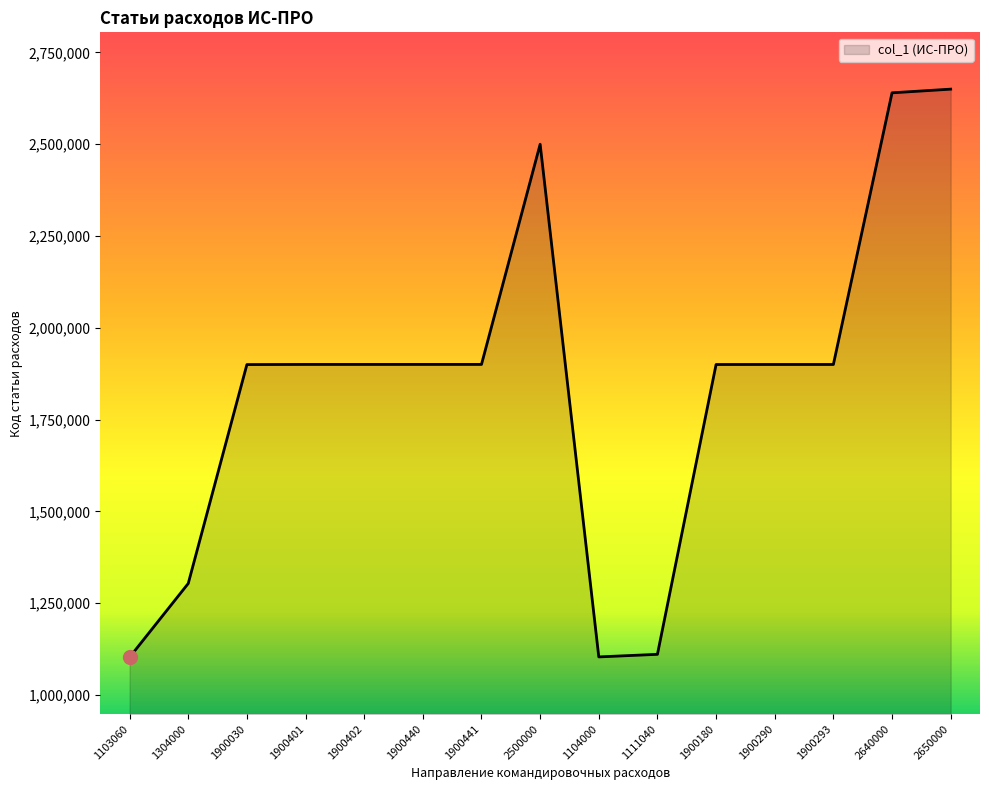

The chart shows a value of 1212793 at 2640000. True or false?

False